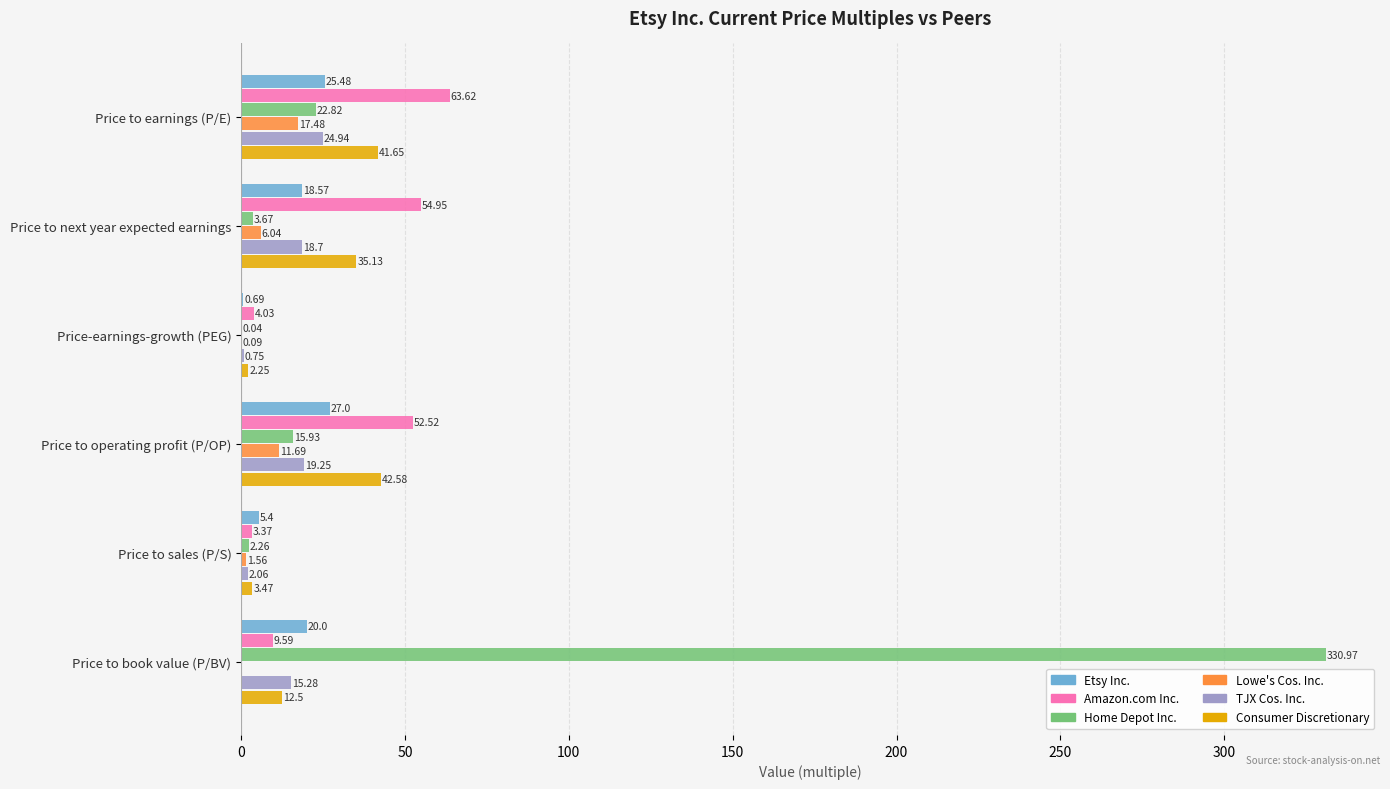

Which series changed the most between Price to sales (P/S) and Price to book value (P/BV)?

Home Depot Inc.